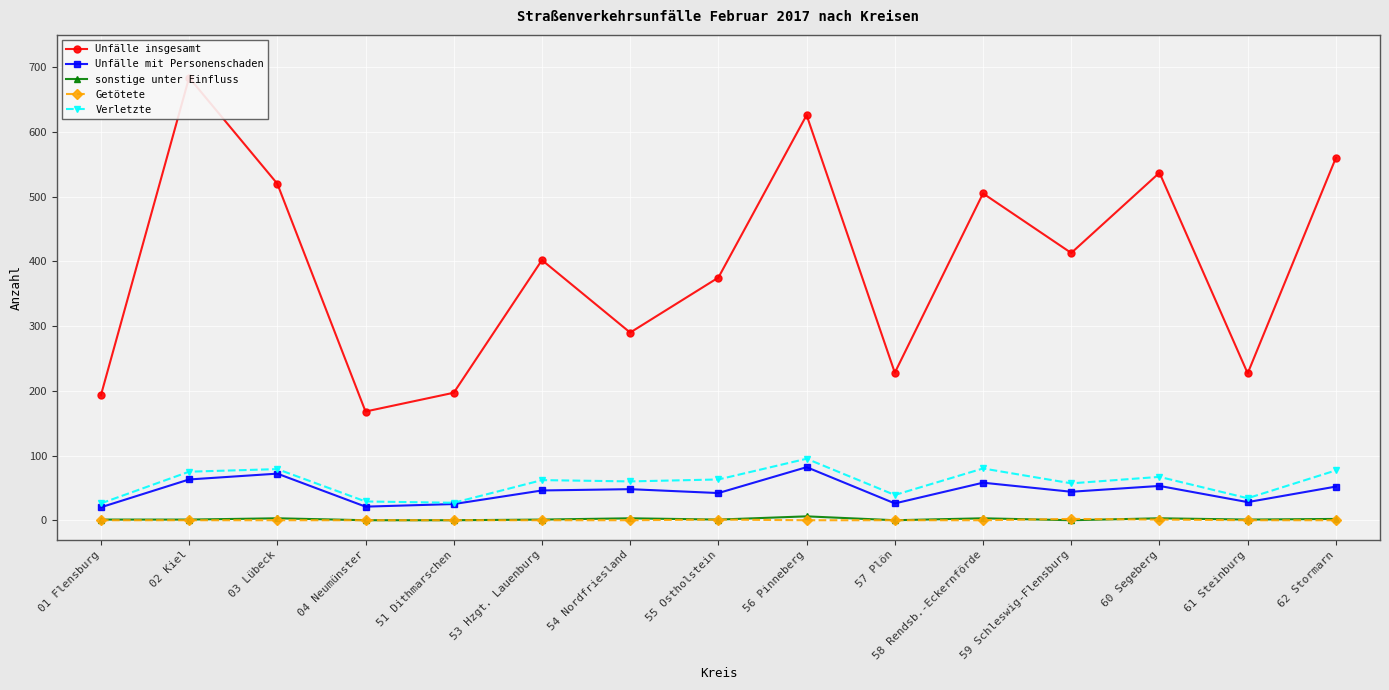

At which category is the sum across all series the highest?

02 Kiel